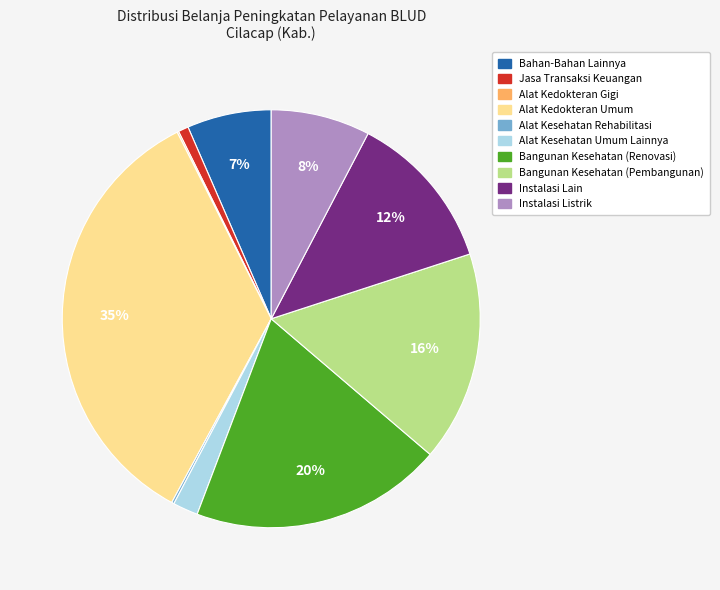

Does any single category account for the majority?

No